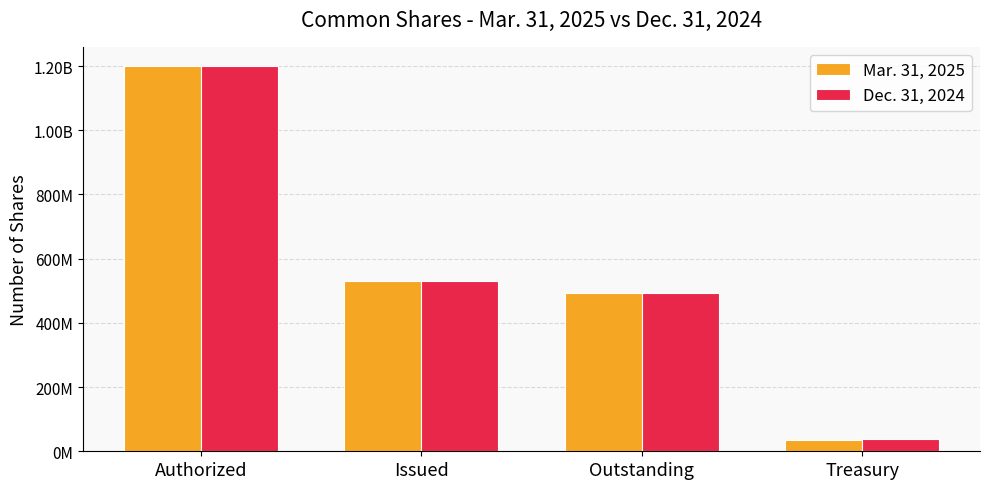

What is the value of the Dec. 31, 2024 bar at the 3rd from the left?

493948905